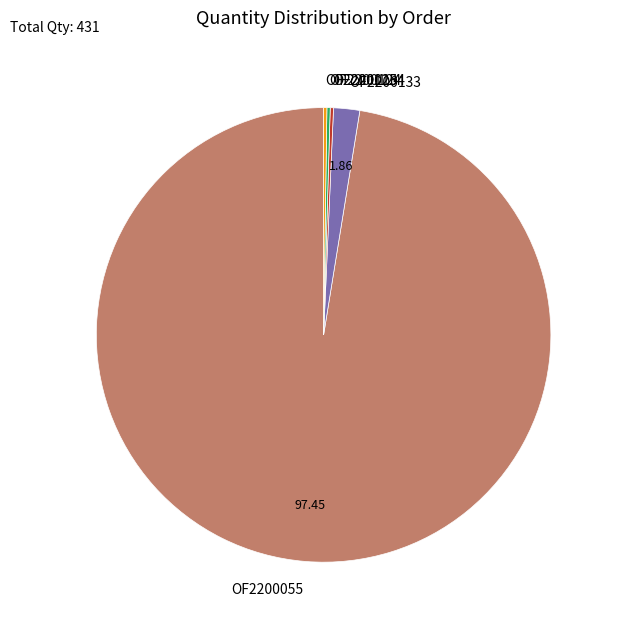

Does OF2200055 represent more than half of the total?

Yes